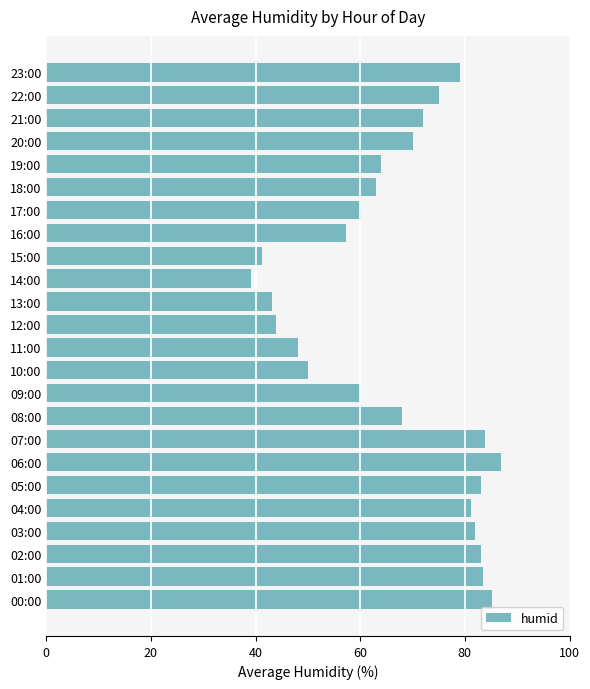

The value at 06:00 is 130.9. True or false?

False